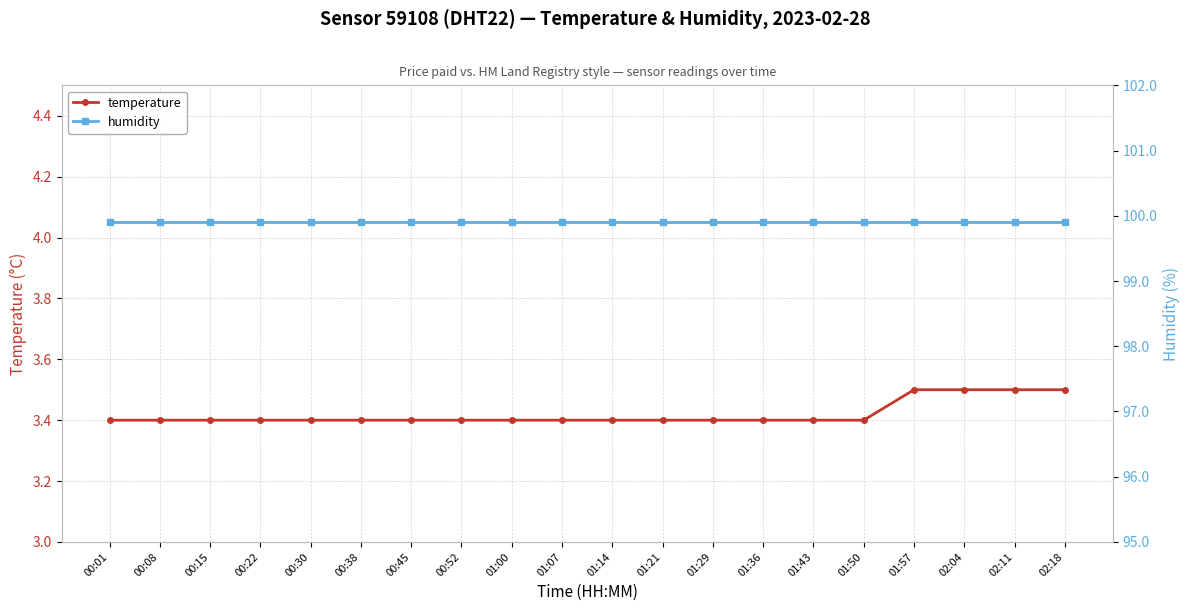

True or false: humidity and temperature cross at least once.

False